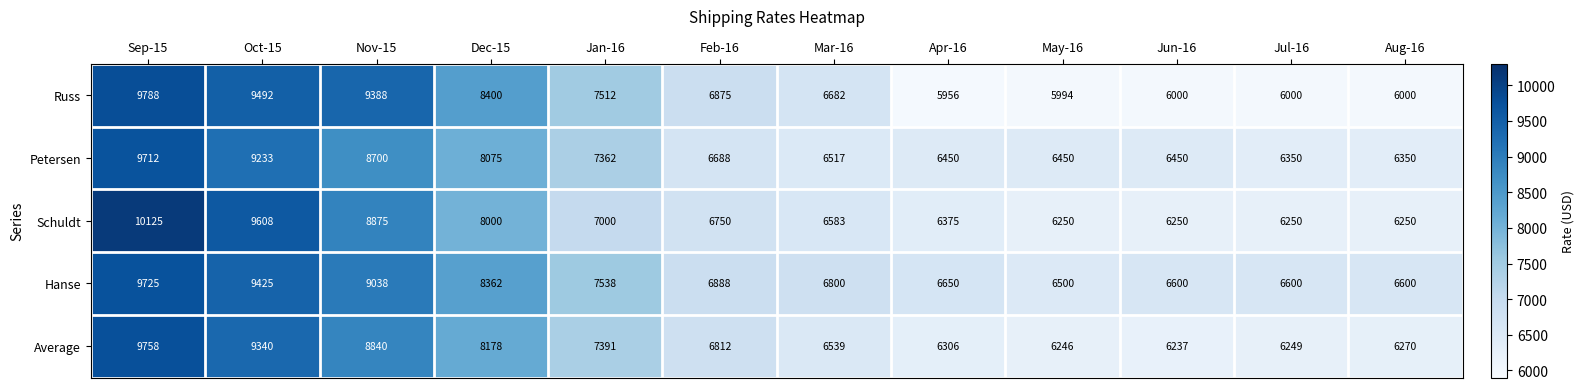

Rank the series at Jun-16 from highest to lowest value.

Hanse, Petersen, Schuldt, Average, Russ